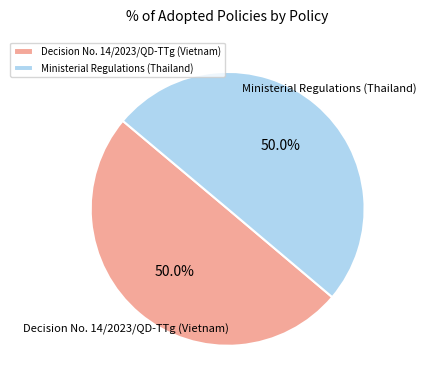

Approximately how many times larger is the value at Ministerial Regulations (Thailand) compared to Decision No. 14/2023/QD-TTg (Vietnam)?

1.0